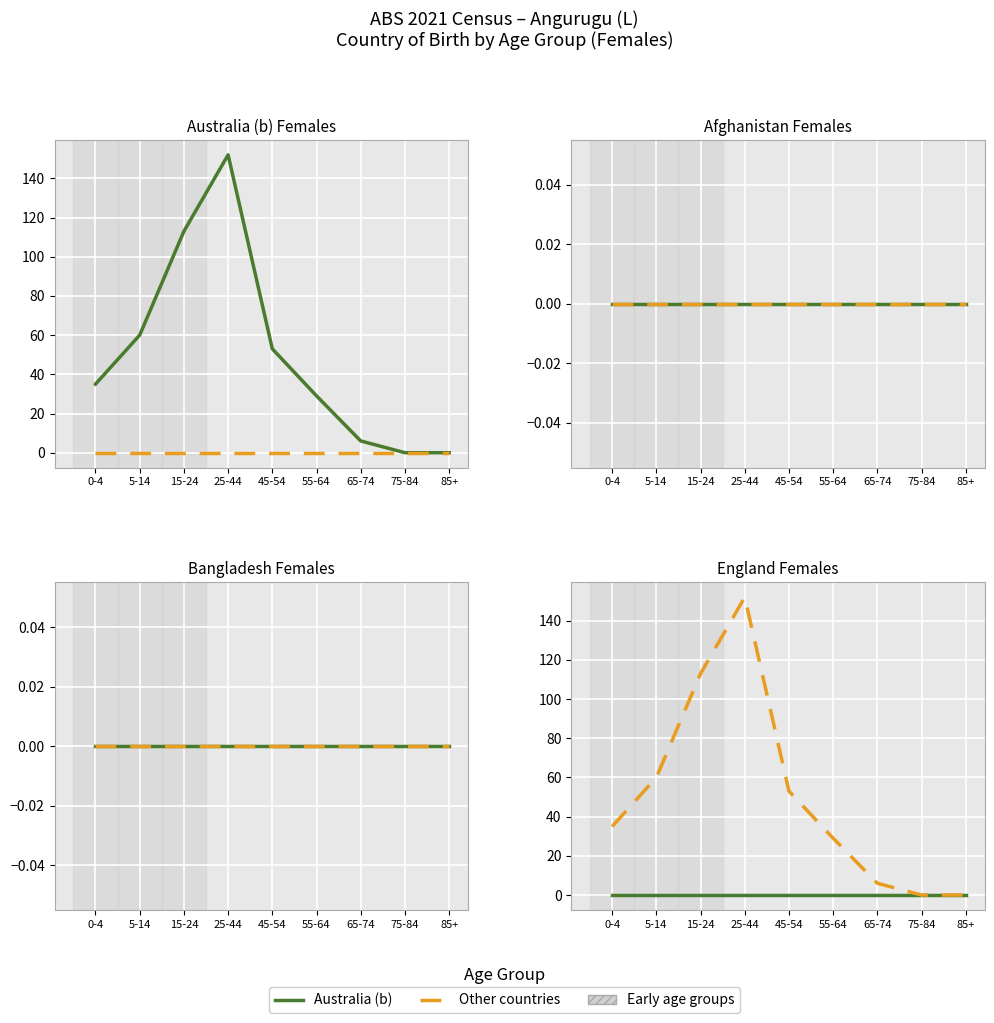

What is the label of the 2nd point from the right?

75-84